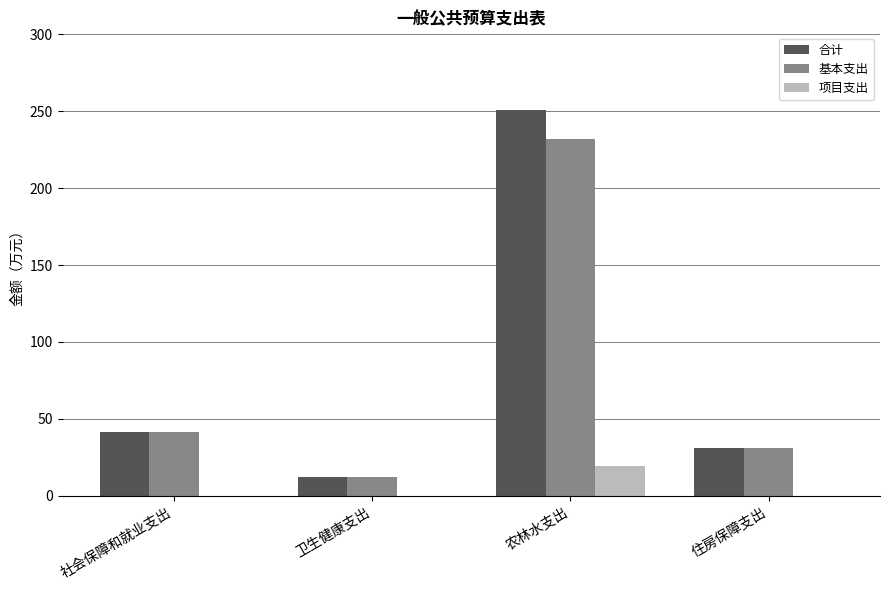

Which category has the highest value across all series?

农林水支出